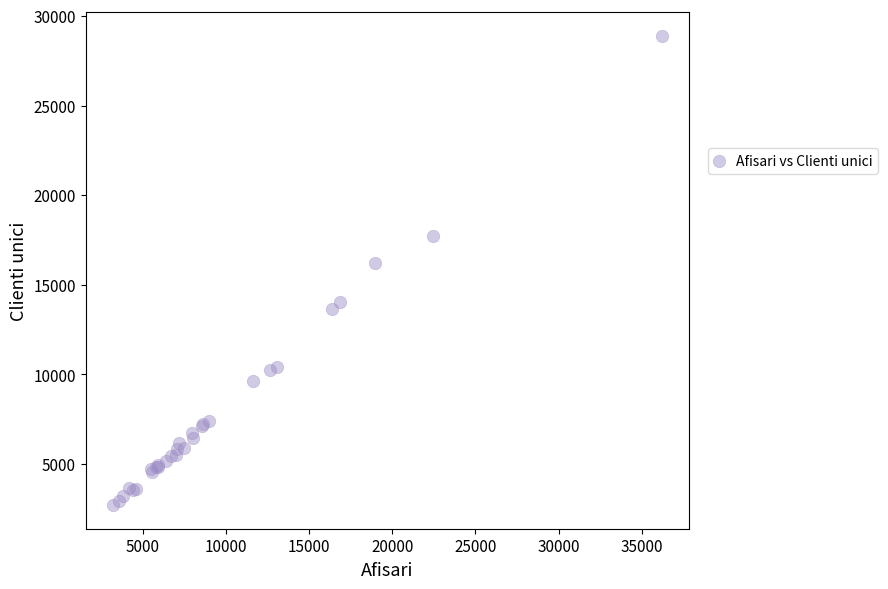

What Y value in the scatter plot is closest to 15797?

16199